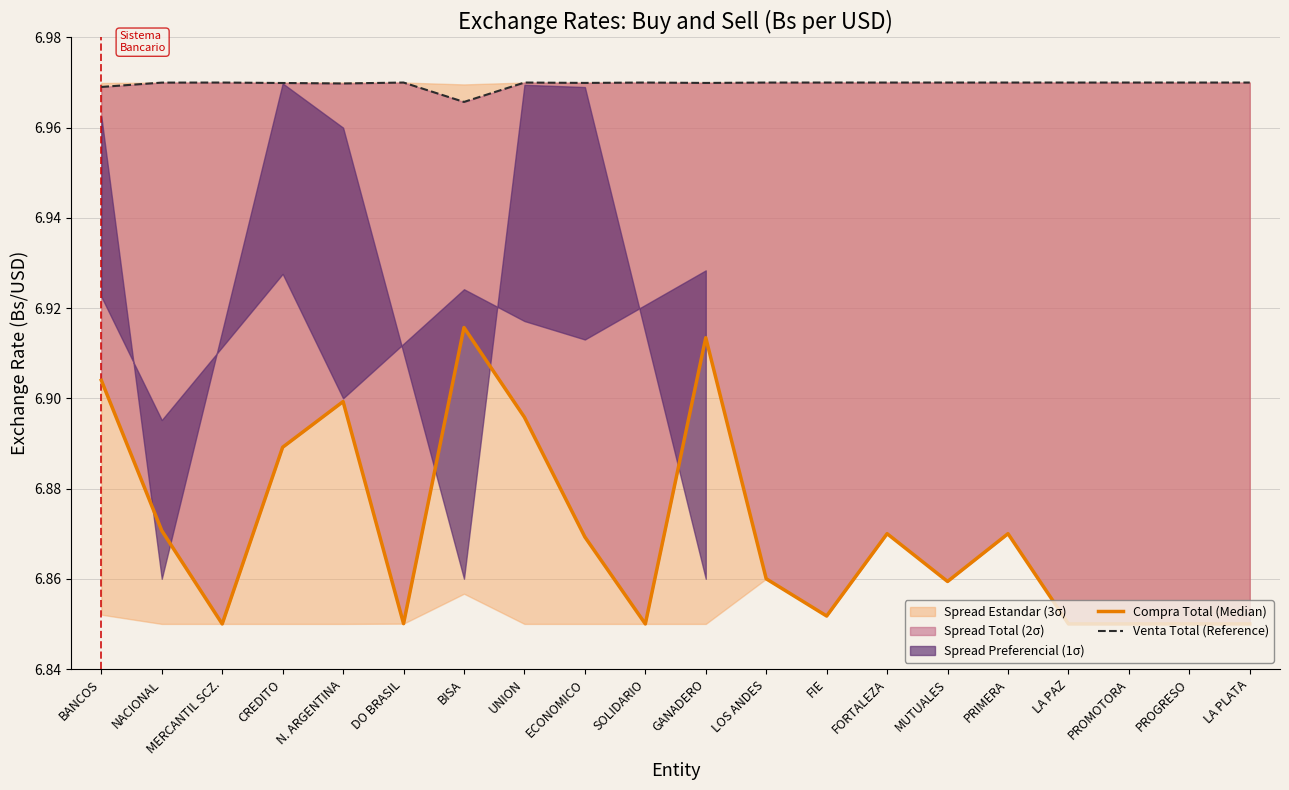

Which series changed the most between MUTUALES and LA PAZ?

Compra Total (Median)